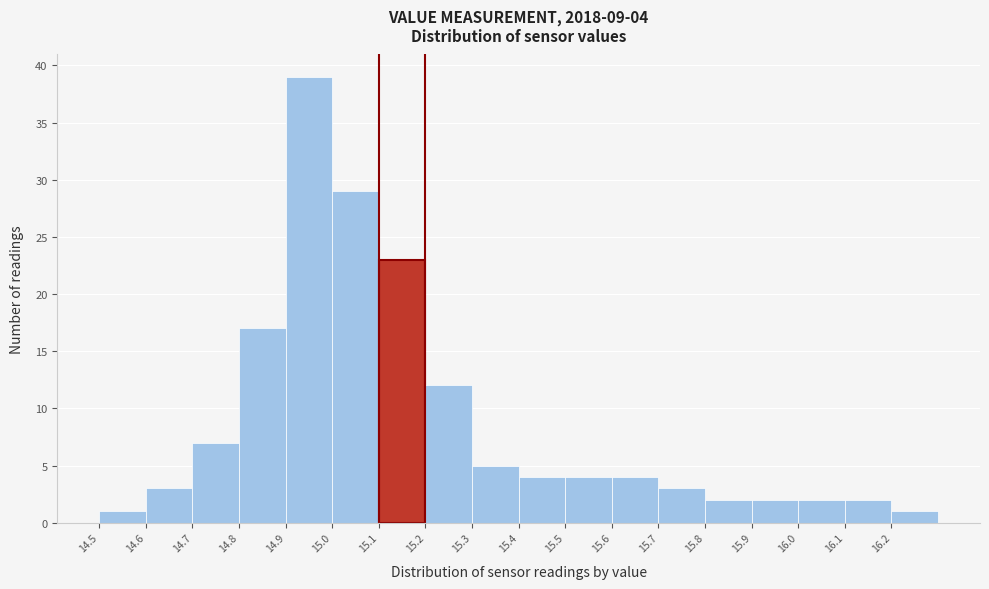

Which range on the x-axis has the tallest bar?

14.9 to 15.0